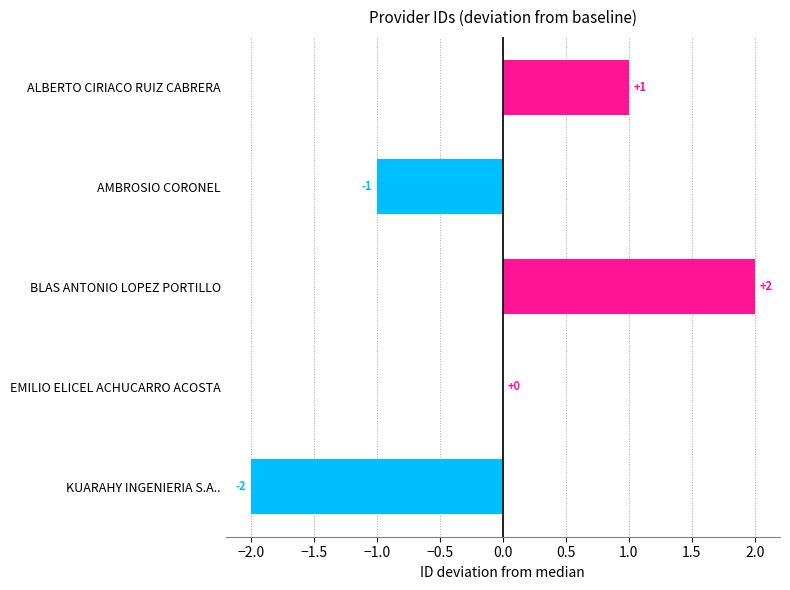

Count the number of data series in this chart.

1